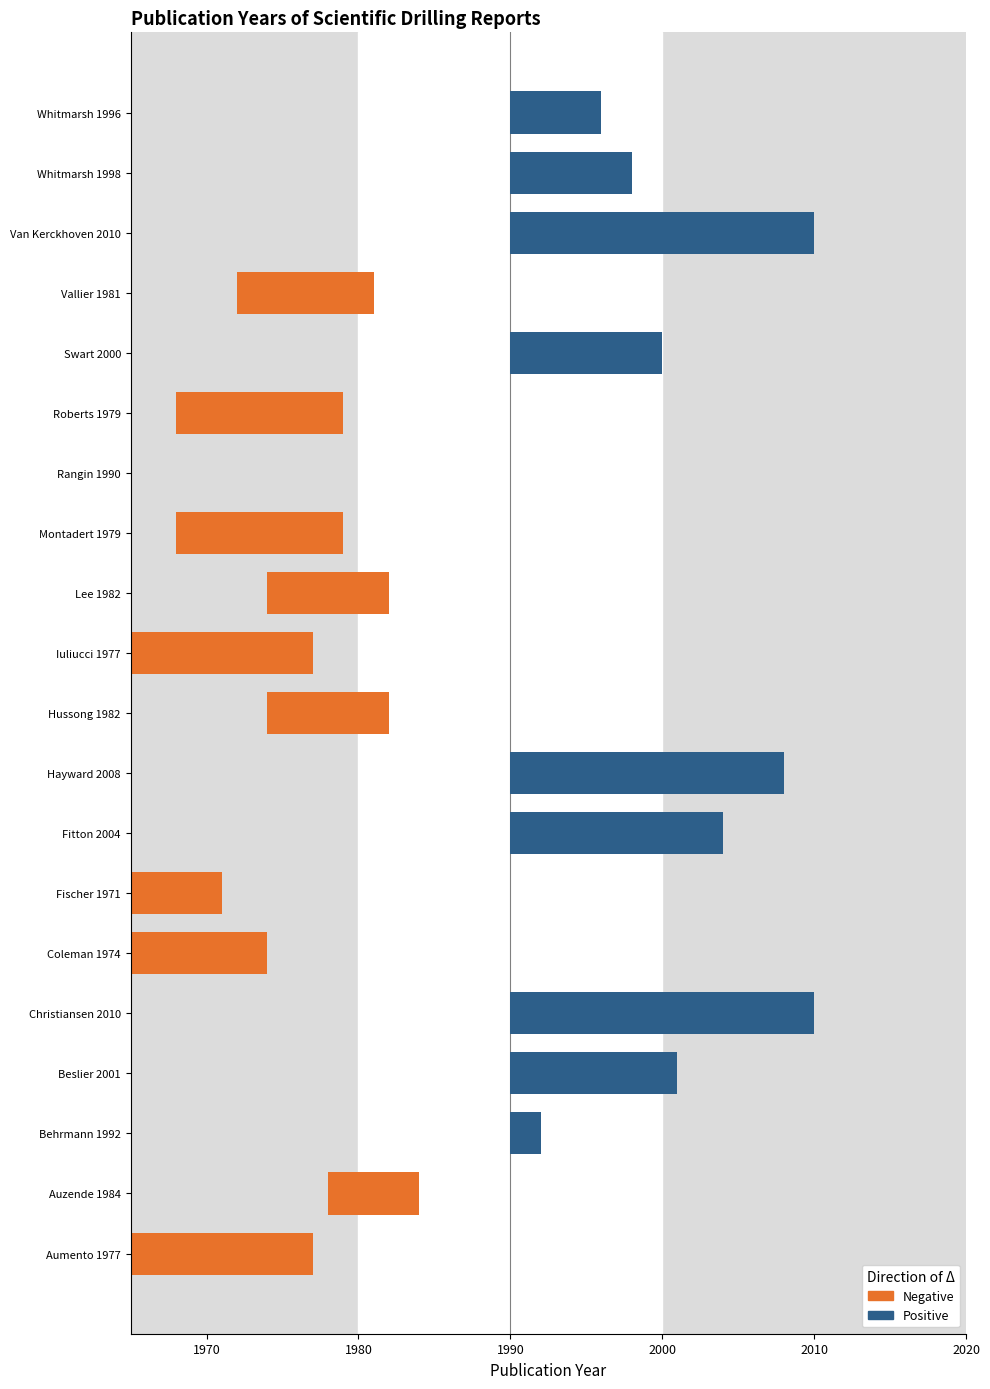

List the series in order of their overall mean, highest first.

Positive, Negative